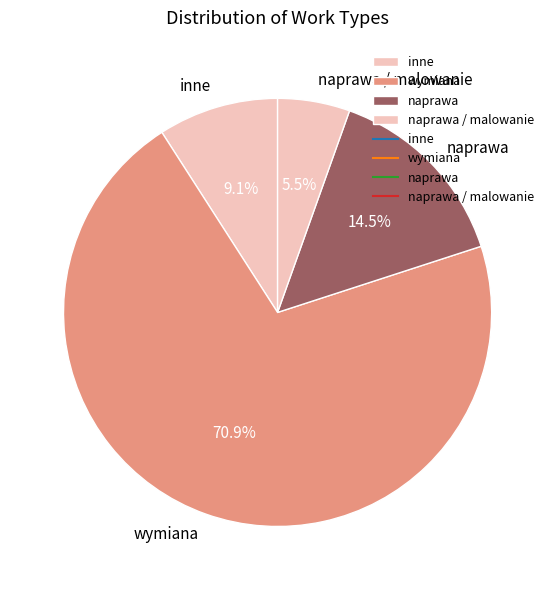

How many segments does this pie chart have?

4